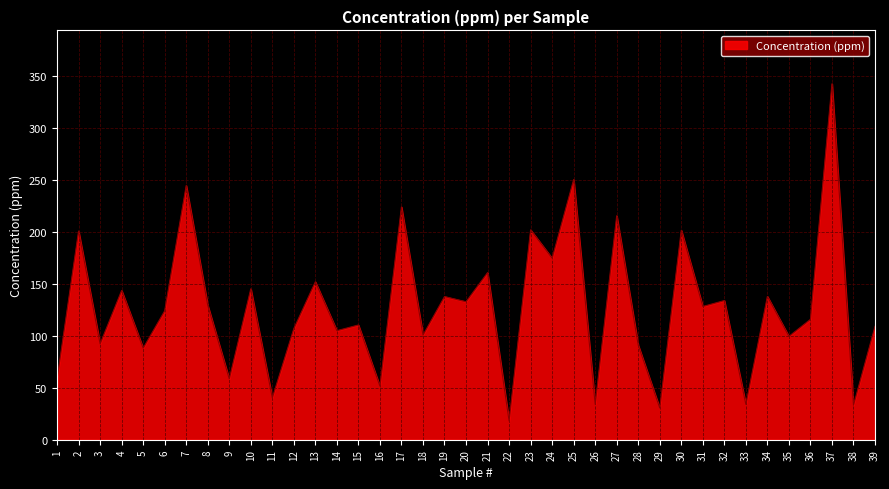

What is the difference between the values at 22 and 36?

97.9